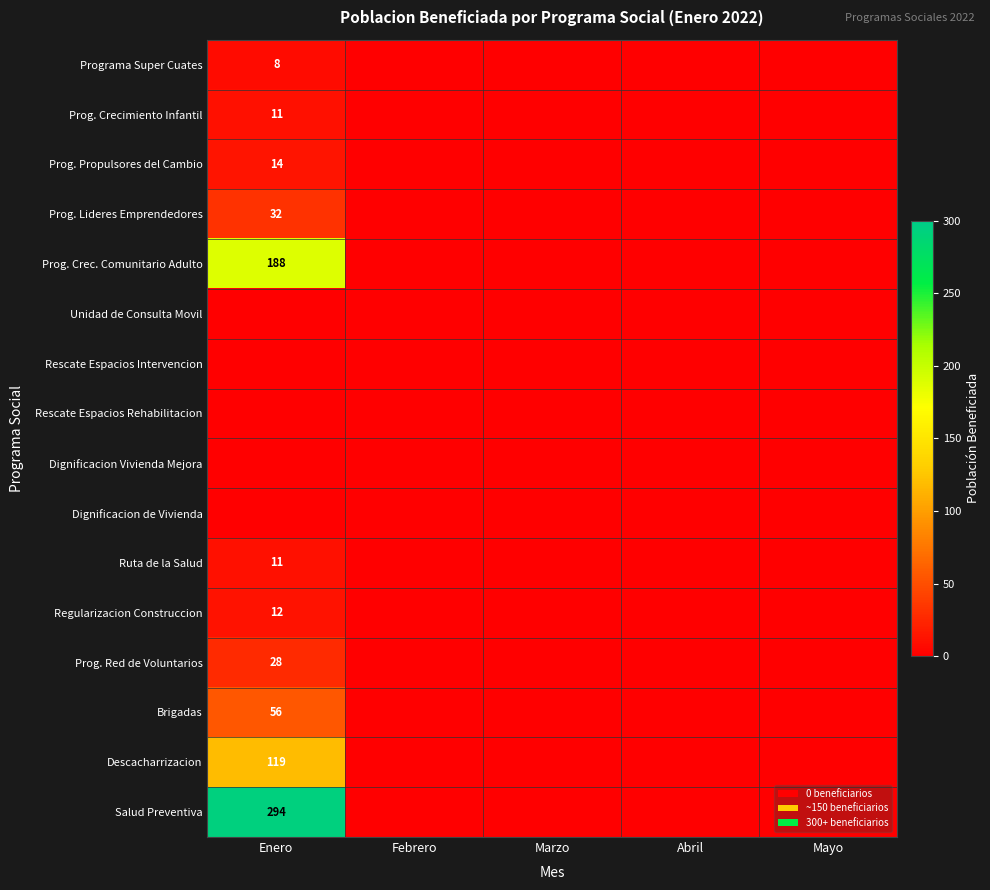

True or false: Brigadas has a value of 90 at Enero.

False